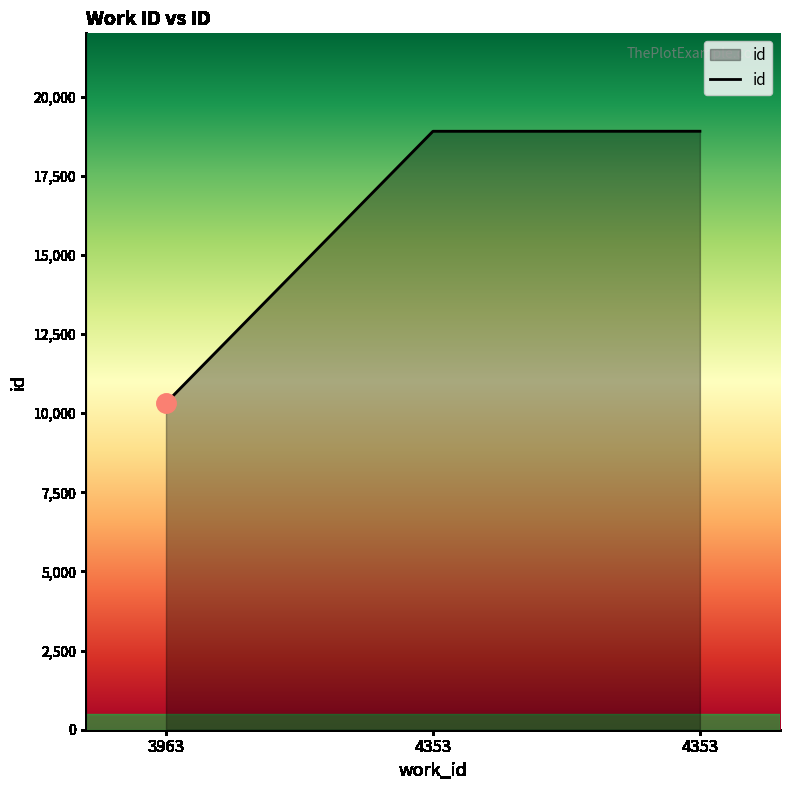

What is the change in value from 3963 to 4353?

+8582